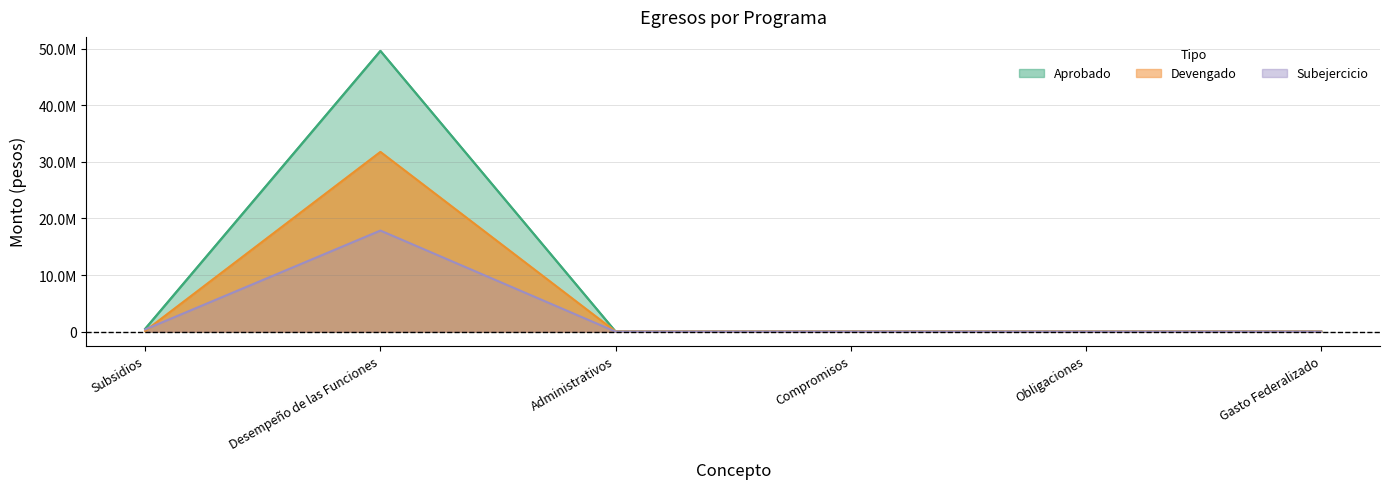

True or false: Aprobado and Modificado cross at least once.

False